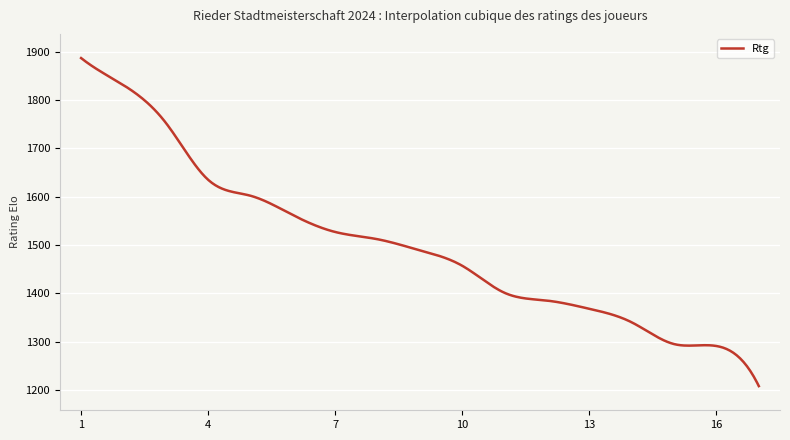

Count the number of data series in this chart.

1